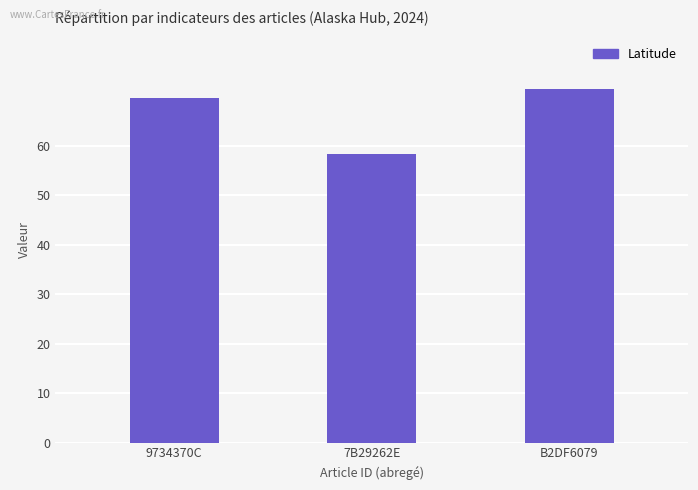

Does the chart contain any negative values?

No